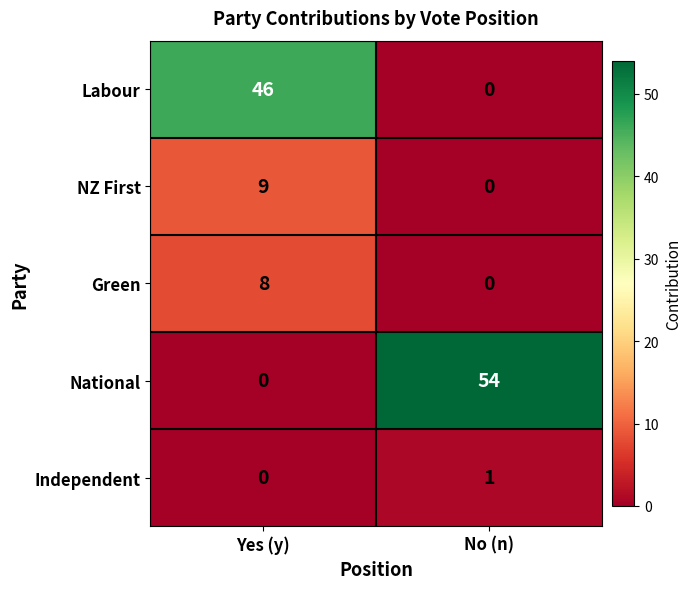

Reading left to right, transcribe all the data shown in this chart.

Labour: 46	0
NZ First: 9	0
Green: 8	0
National: 0	54
Independent: 0	1